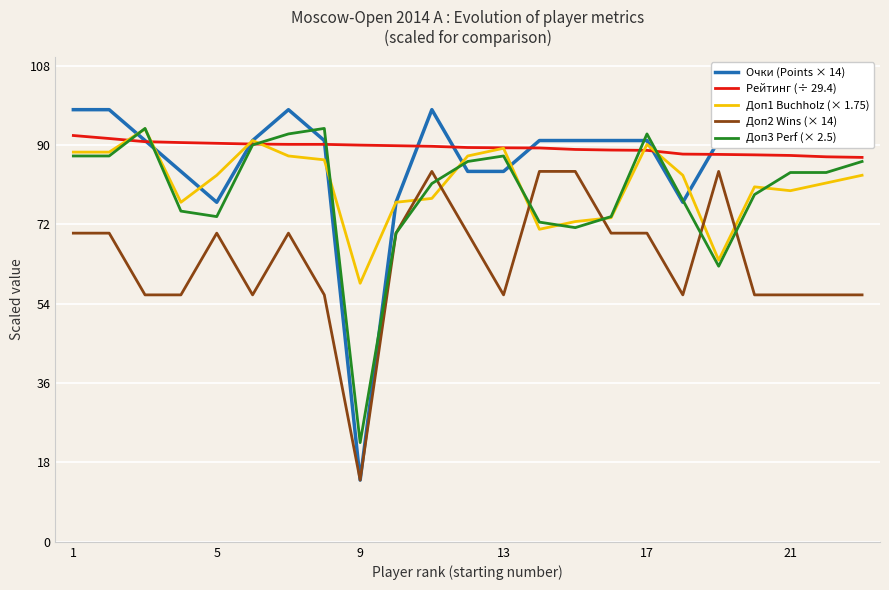

Which series has the widest spread of values?

Очки (Points × 14)